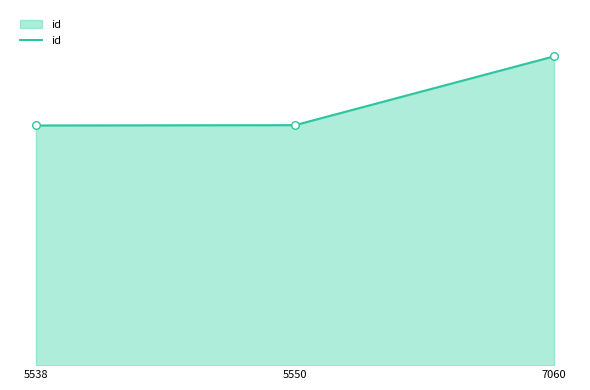

Which has a higher value, 5550 or 7060?

7060